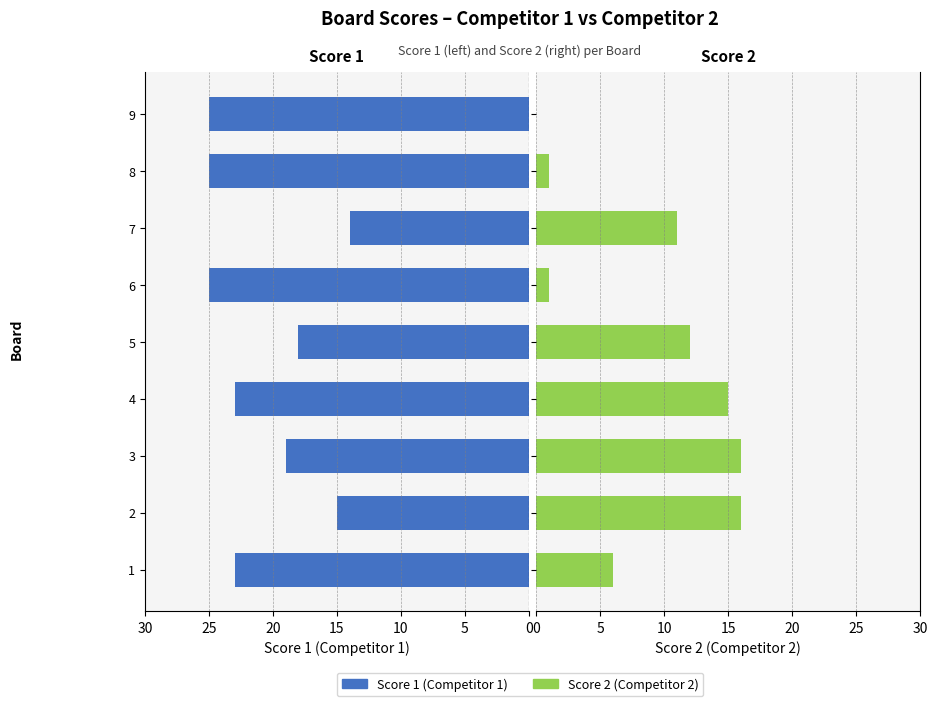

What are all the series names shown in the legend?

Score 1, Score 2